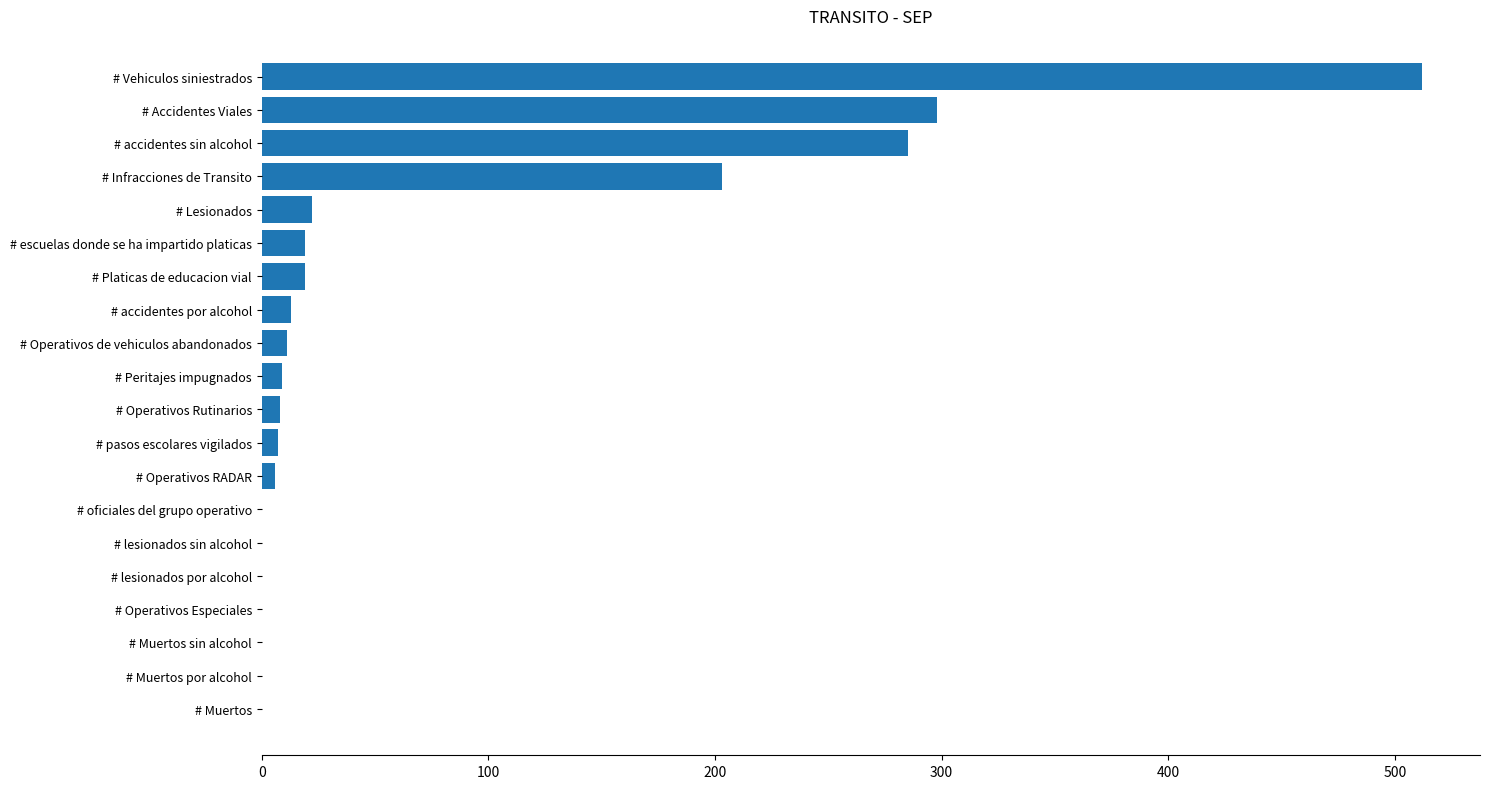

Where is the data nearest to the value 256?

# accidentes sin alcohol